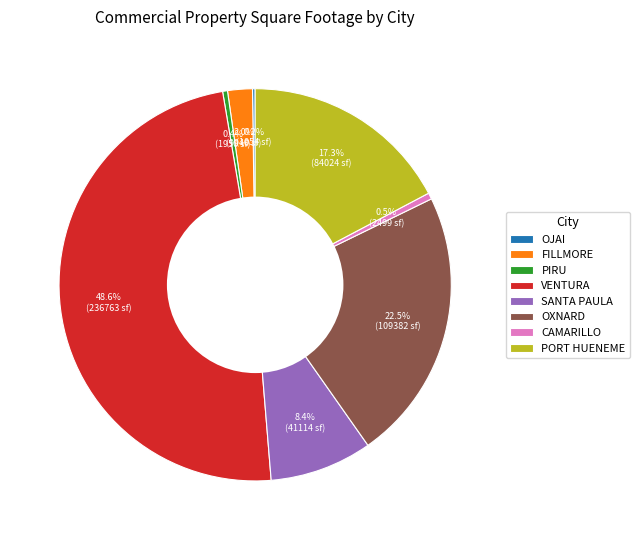

Does PIRU account for over 50% of the chart?

No